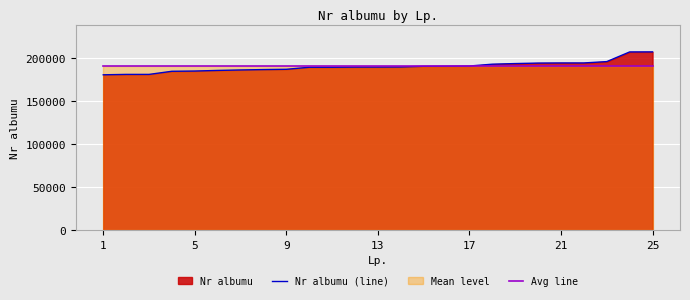

List the series in order of their peak value, highest first.

Nr albumu (line), Avg line